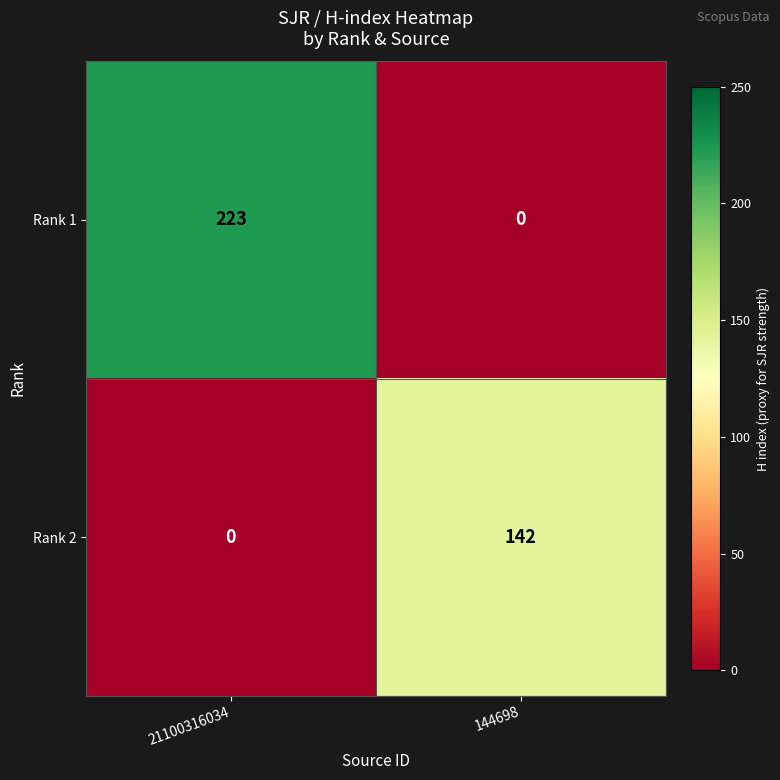

What is the total value across all series at 21100316034?

223